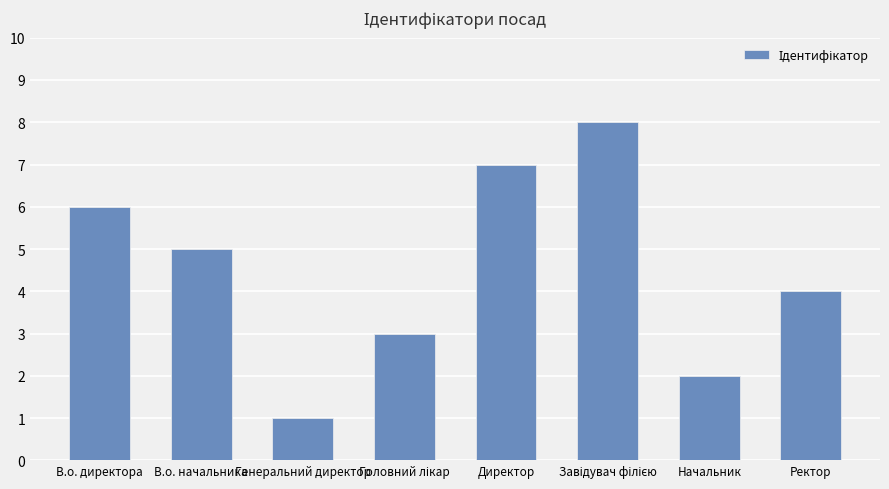

What is the value of the 2nd bar from the left?

5